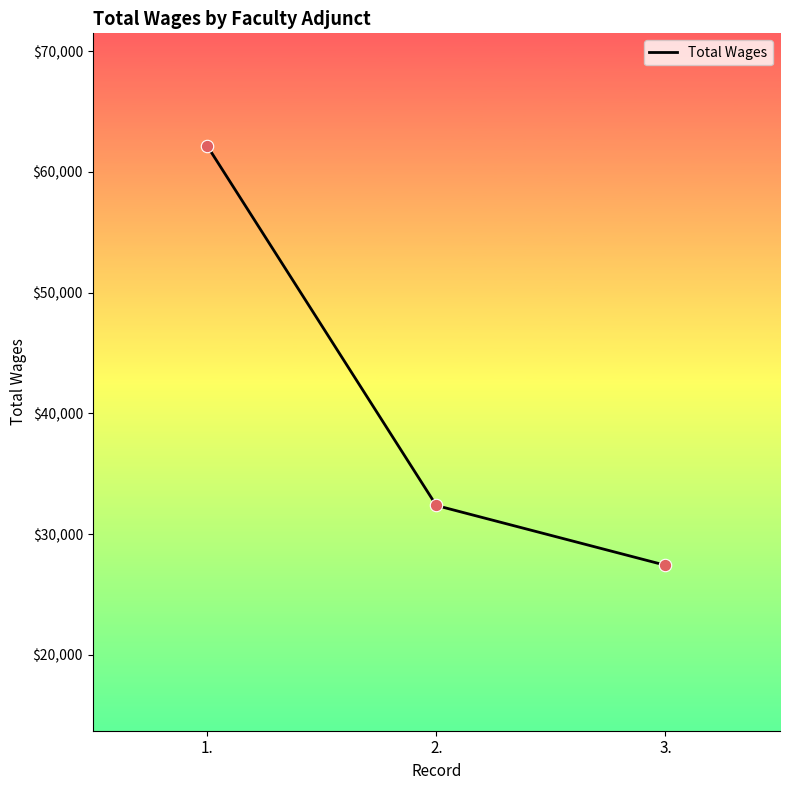

What is the change in value from 2. to 3.?

-4949